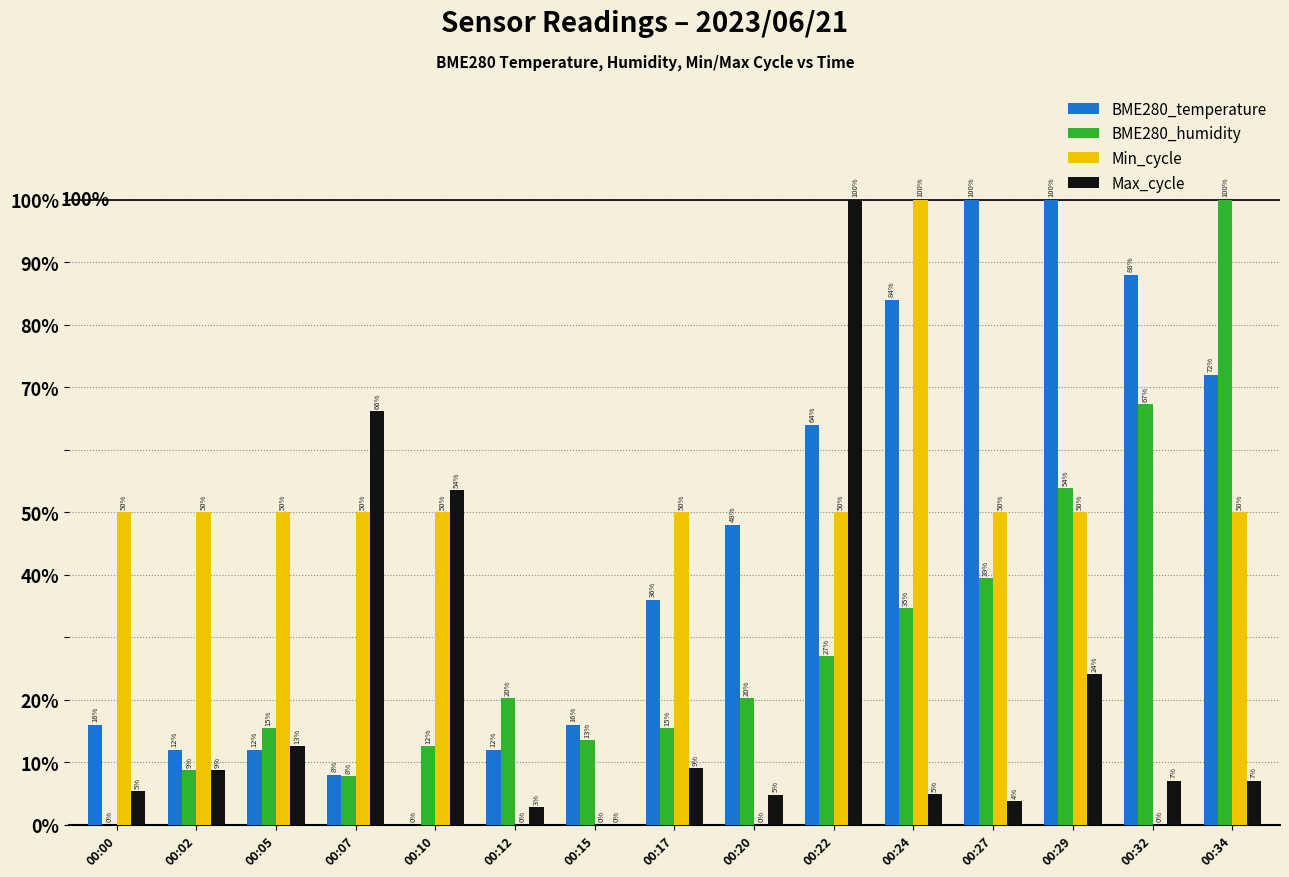

What is the difference between the second highest and second lowest values in the BME280_humidity series?

0.6